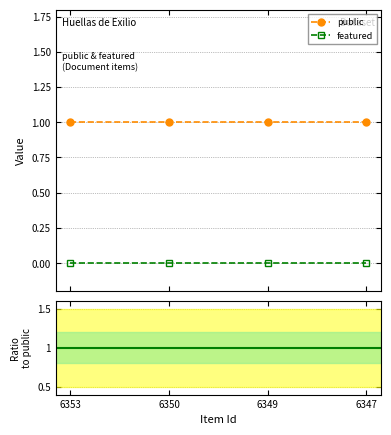

True or false: public has more than 2 interior local peaks.

False